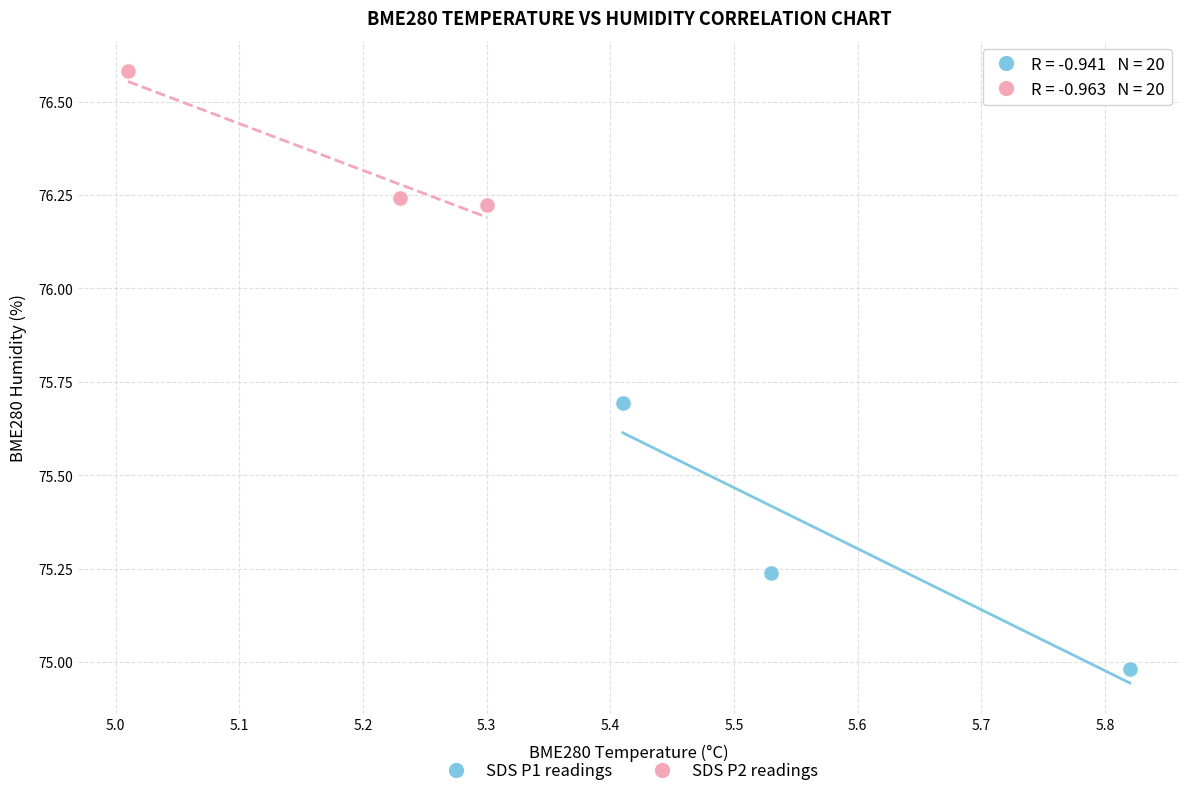

Which series has the widest spread of Y values?

SDS P1 readings